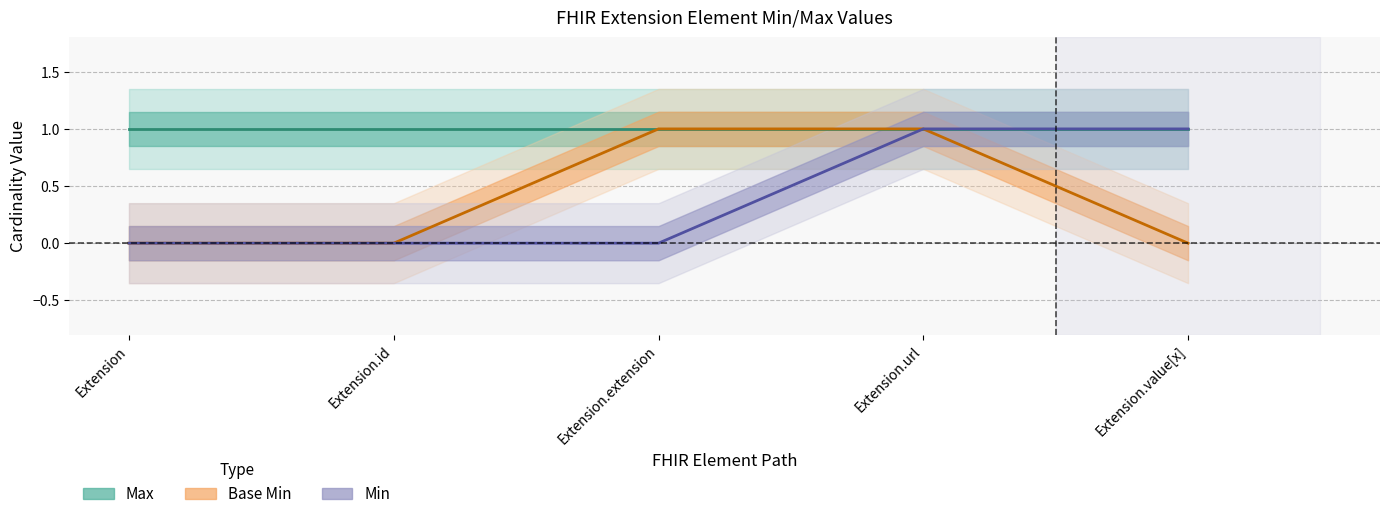

How many values are above zero?

2